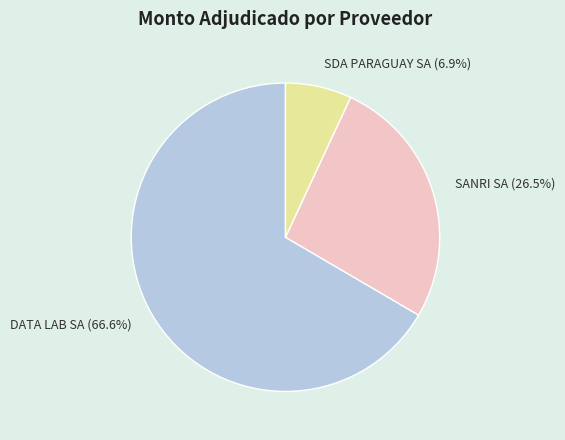

Which slice is the smallest?

SDA PARAGUAY SA